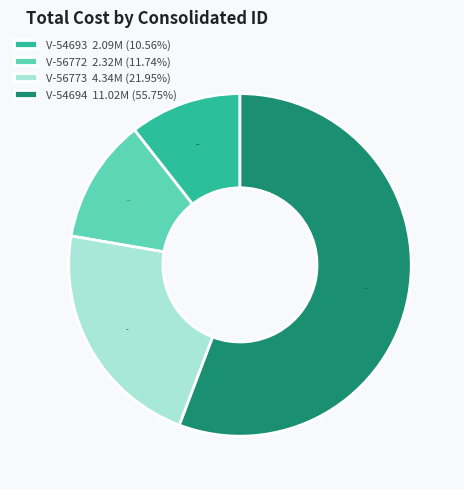

Which has a higher value, V-56773 or V-56772?

V-56773